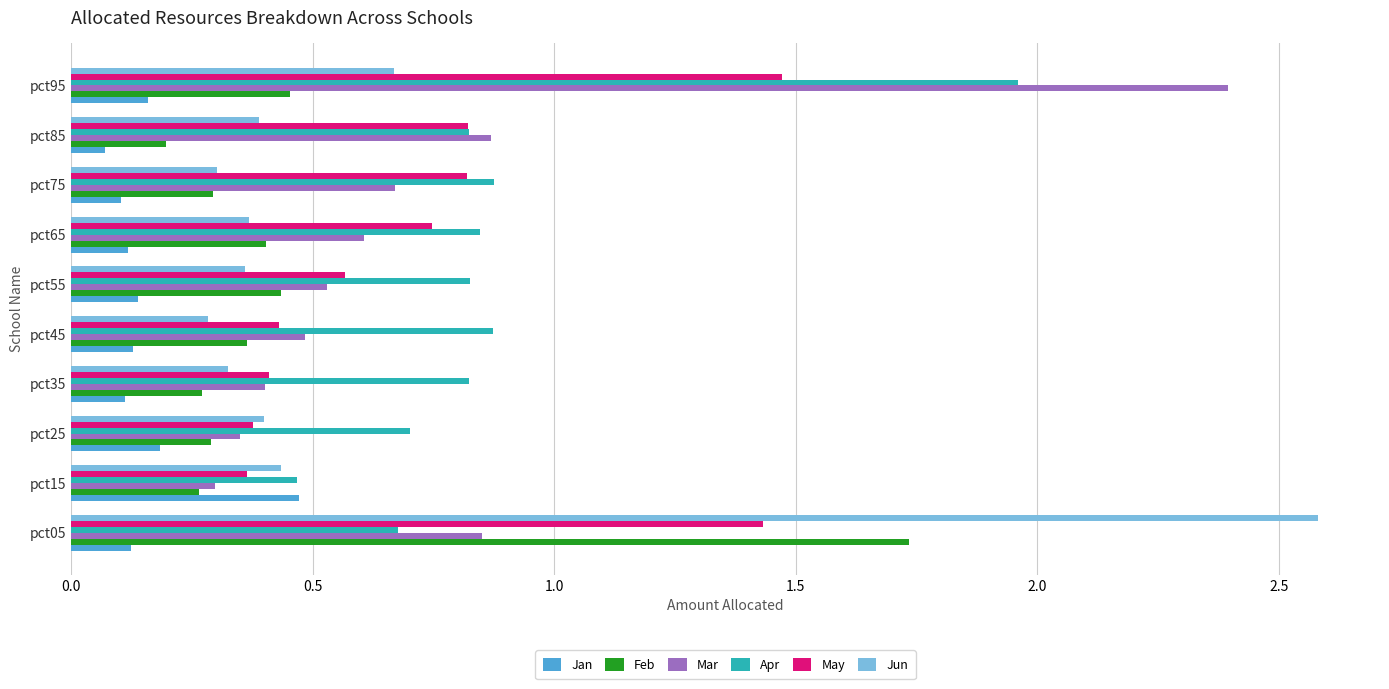

What is the difference between the highest and lowest values at pct95?

2.2